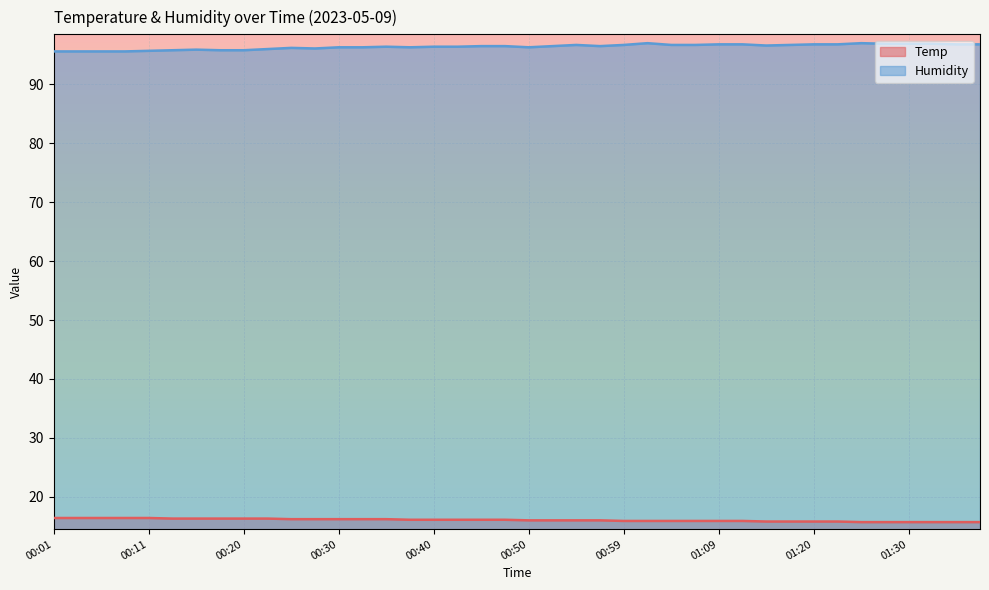

Count the number of categories in the chart.

40